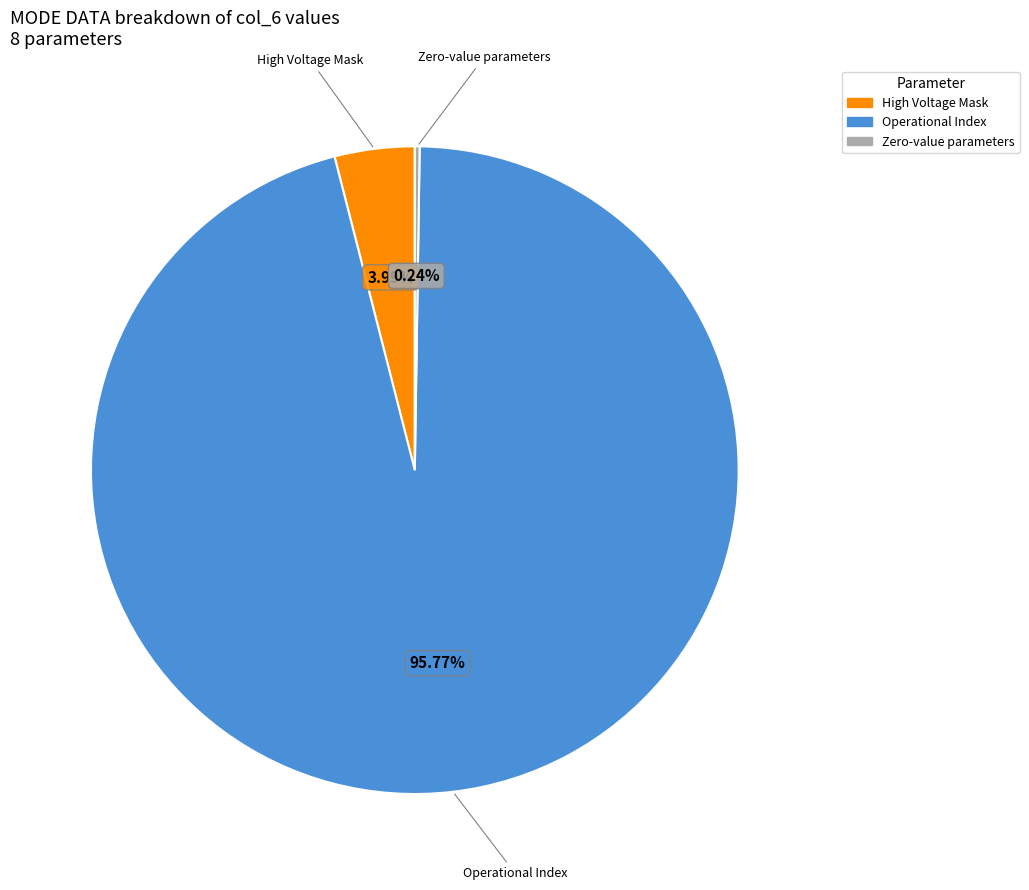

Is there a majority slice in this chart?

Yes